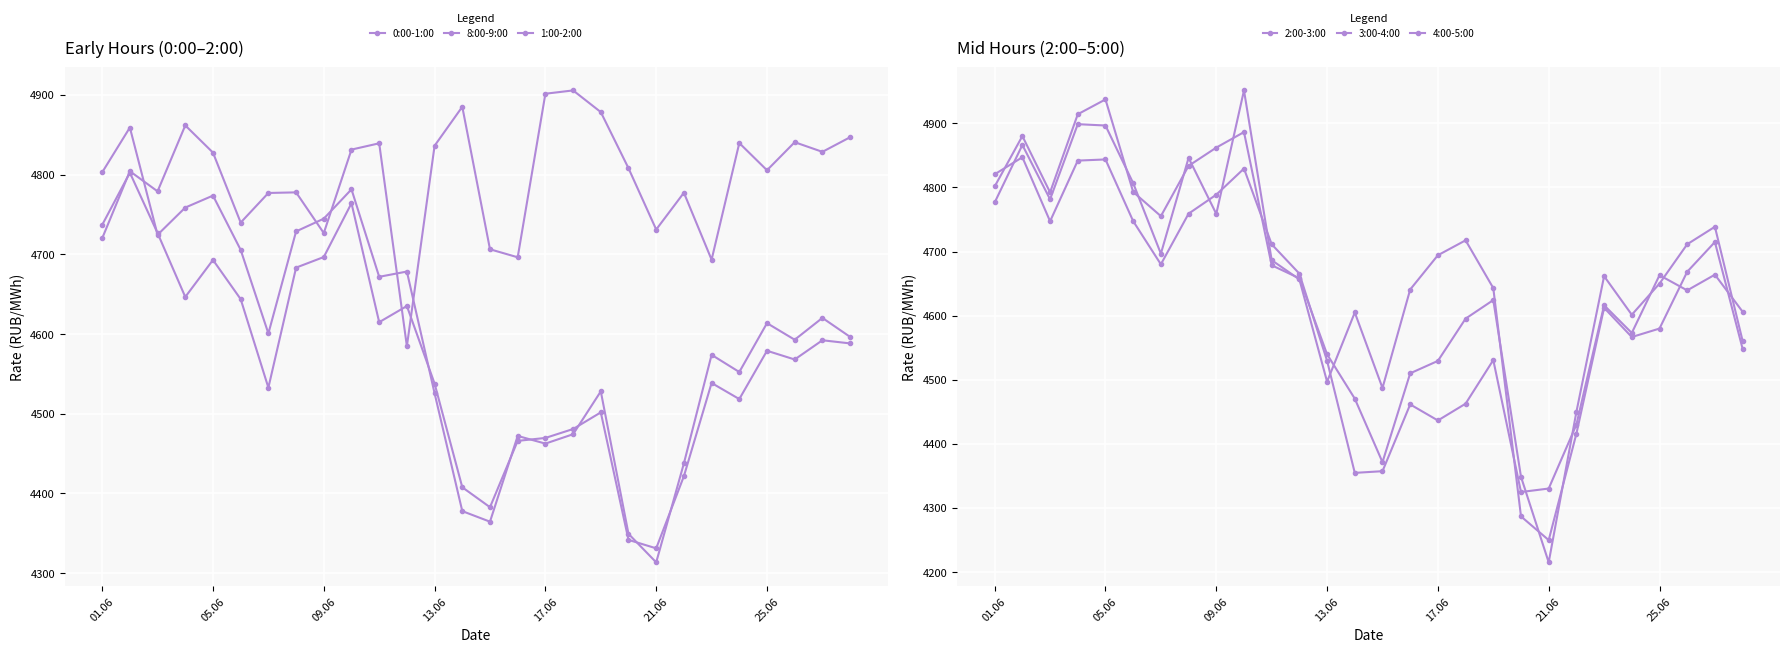

What is the label of the 14th point from the left?

13